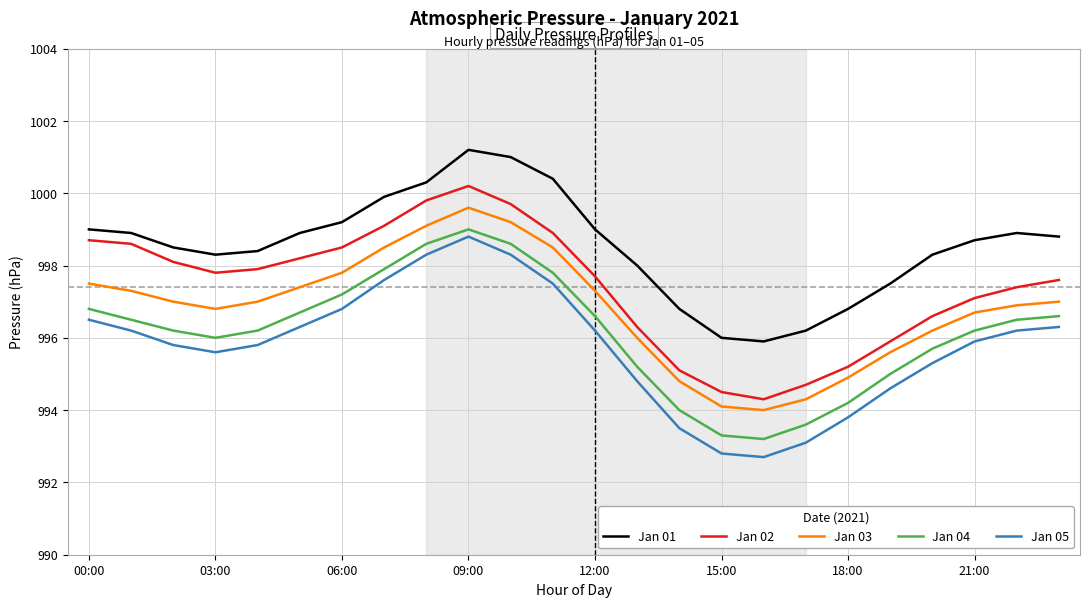

What is the minimum value for Jan 04?

993.2